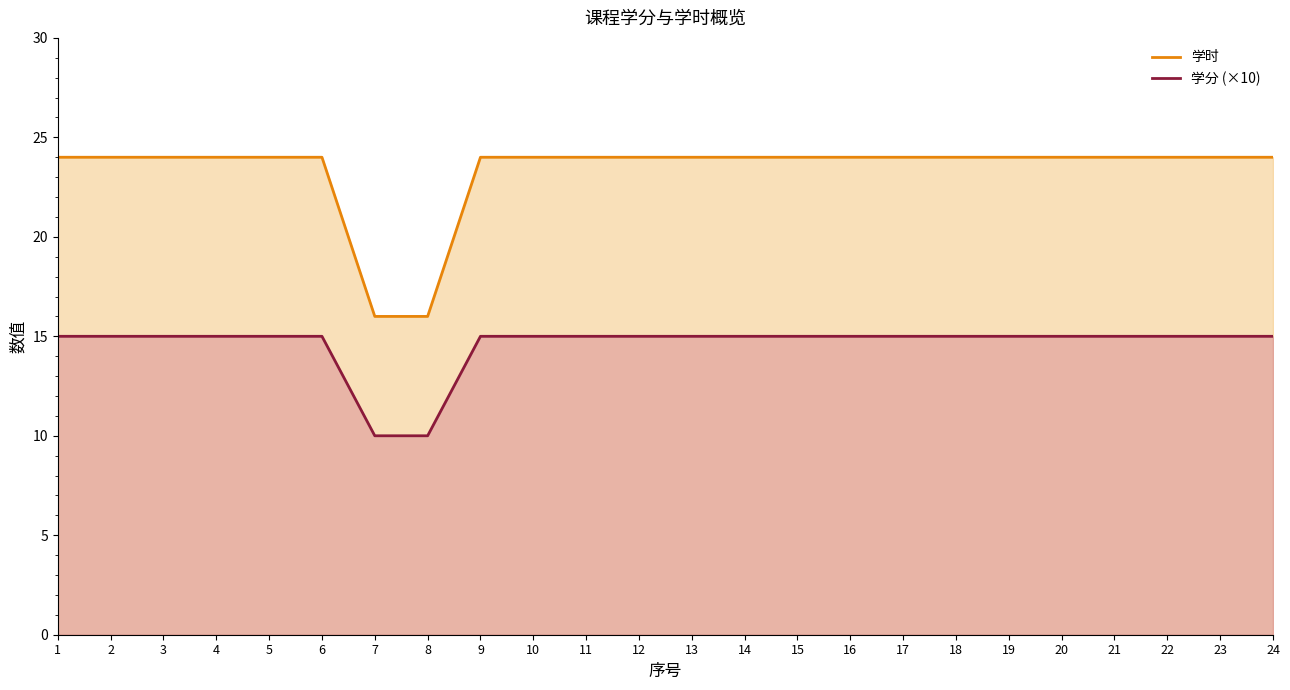

Where is 学分 (×10) nearest to the value 12?

7